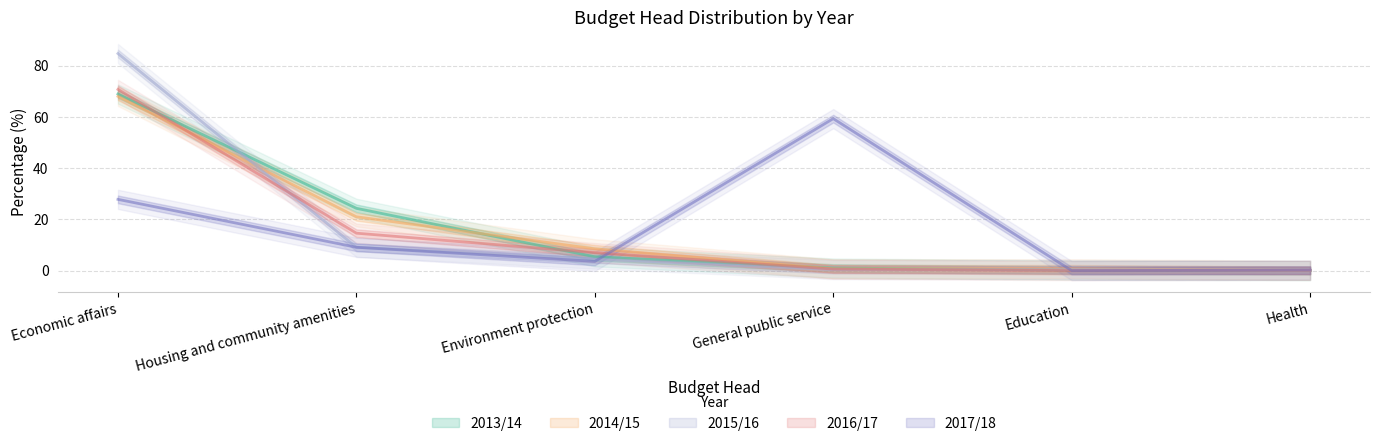

The 2014/15 series shows 37.3 at Housing and community amenities. True or false?

False